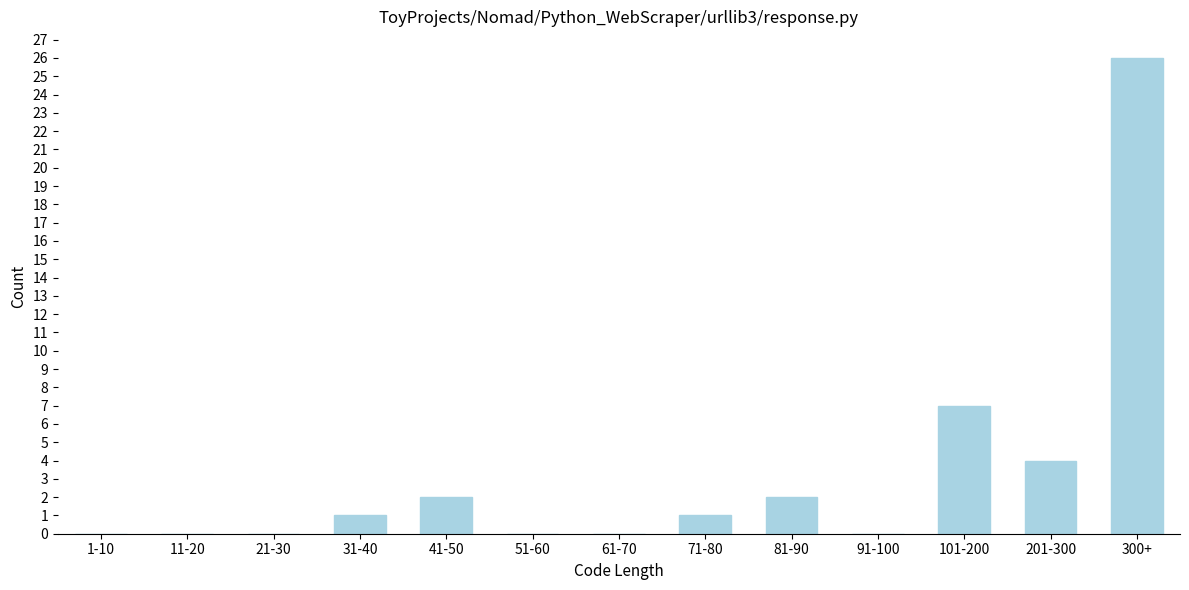

Reading right to left, list all the values displayed in this chart.

300+=26	201-300=4	101-200=7	91-100=0	81-90=2	71-80=1	61-70=0	51-60=0	41-50=2	31-40=1	21-30=0	11-20=0	1-10=0